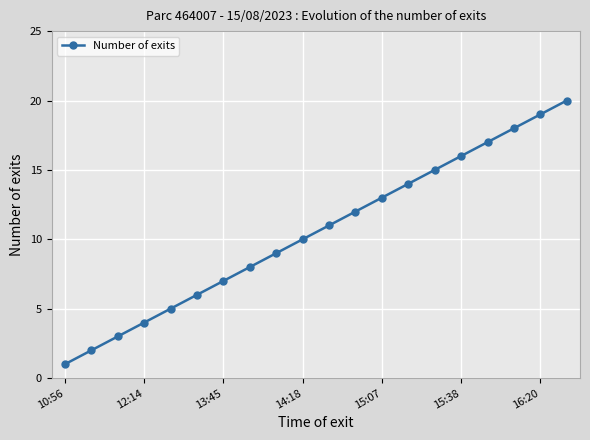

True or false: the data has more than 0 interior local peaks.

False